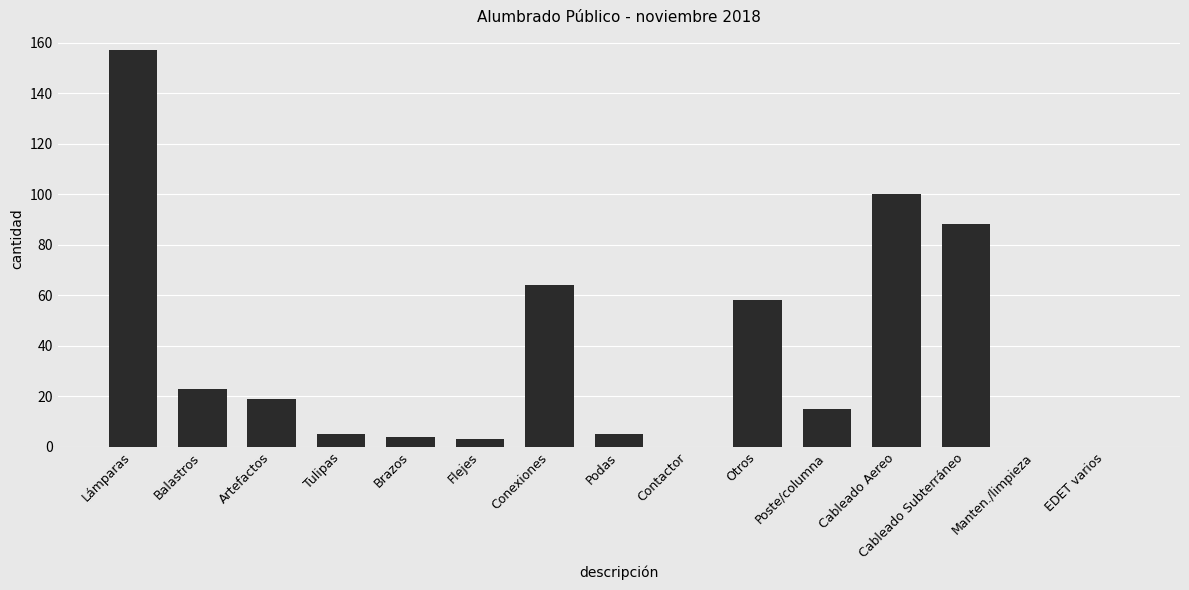

At which label is the value closest to 78?

Cableado Subterráneo